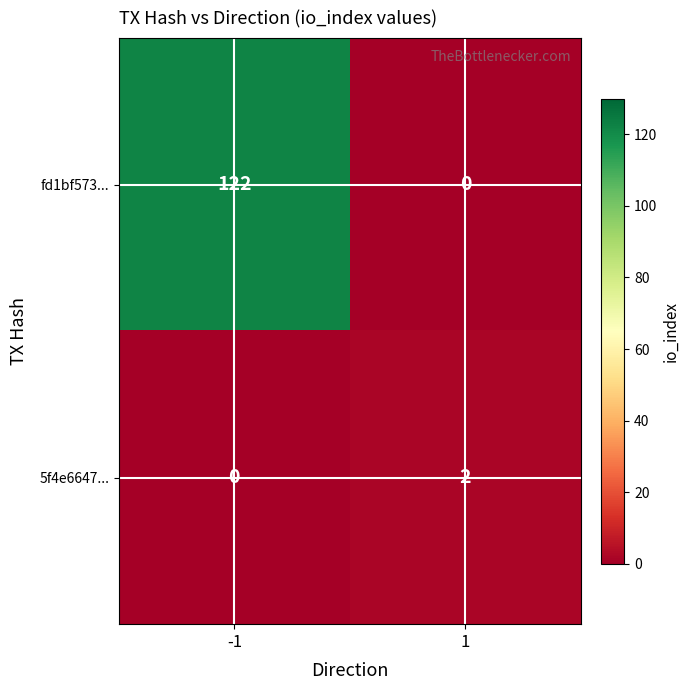

The value of fd1bf573... at 1 is 0. True or false?

True